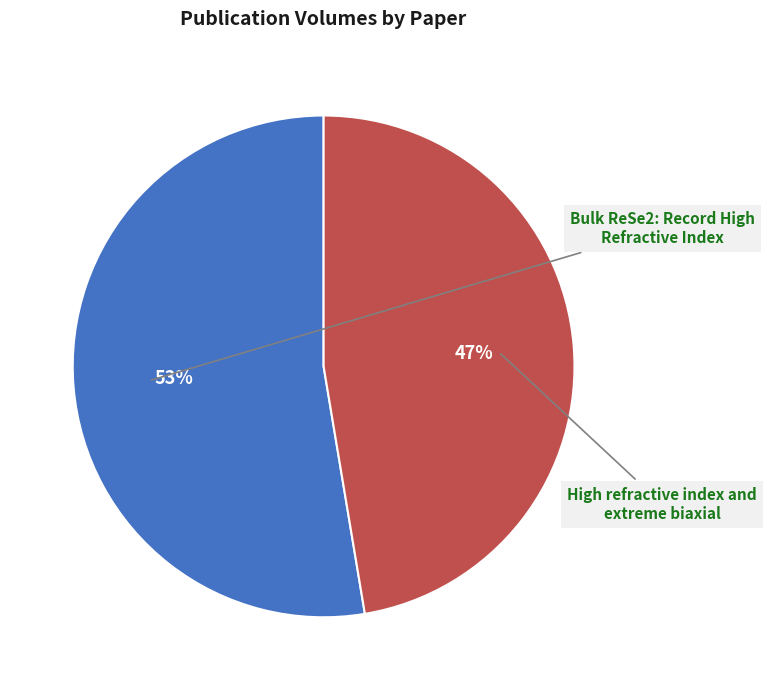

Count the number of slices in the pie.

2